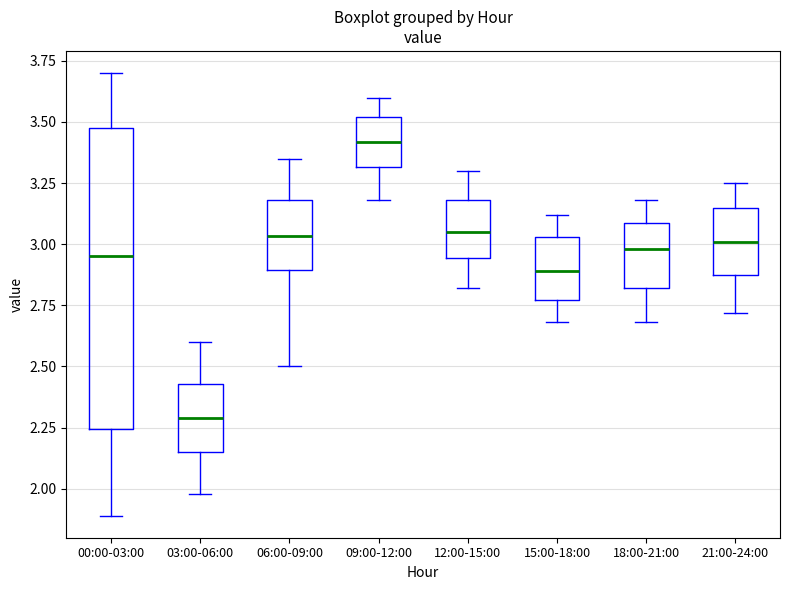

Reading left to right, read every box against the y-axis: the position of its median line, the range the box covers, and the ends of its whiskers. The values are not printed on the chart, so give them approximately, as read against the axis.

00:00-03:00: median 2.95, box 2.25 to 3.50, whiskers 1.90 to 3.70
03:00-06:00: median 2.30, box 2.15 to 2.45, whiskers 2.00 to 2.60
06:00-09:00: median 3.05, box 2.90 to 3.20, whiskers 2.50 to 3.35
09:00-12:00: median 3.40, box 3.30 to 3.50, whiskers 3.20 to 3.60
12:00-15:00: median 3.05, box 2.95 to 3.20, whiskers 2.80 to 3.30
15:00-18:00: median 2.90, box 2.75 to 3.05, whiskers 2.70 to 3.10
18:00-21:00: median 3.00, box 2.80 to 3.10, whiskers 2.70 to 3.20
21:00-24:00: median 3.00, box 2.85 to 3.15, whiskers 2.70 to 3.25